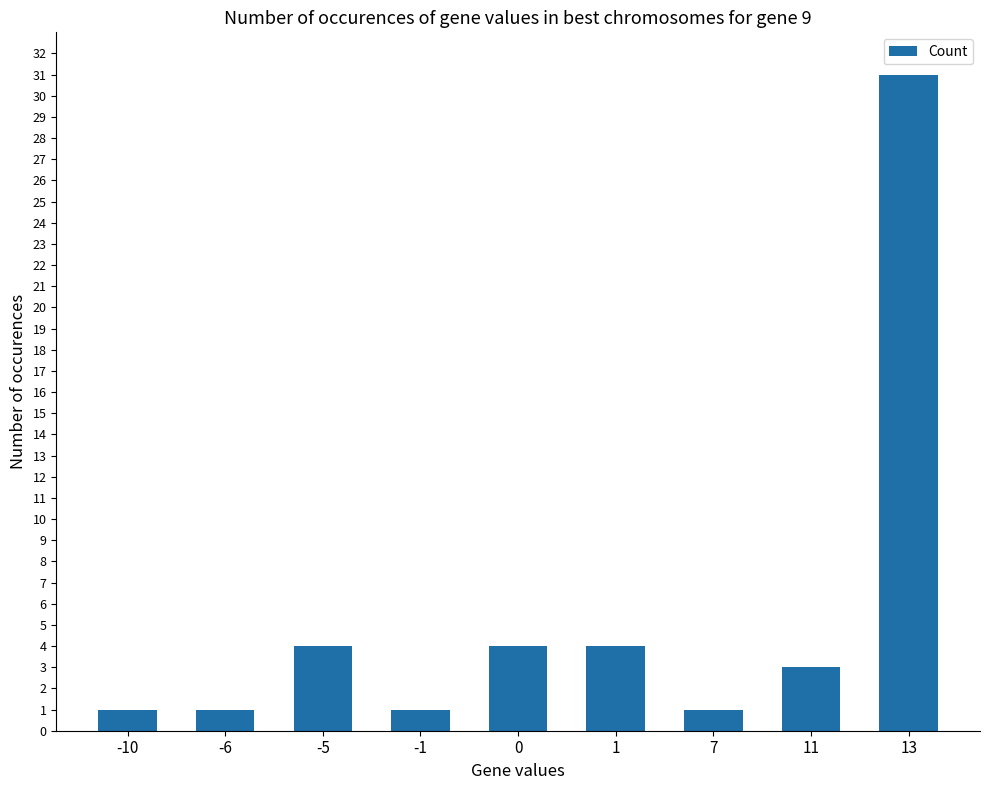

What is the minimum value shown in the chart?

1